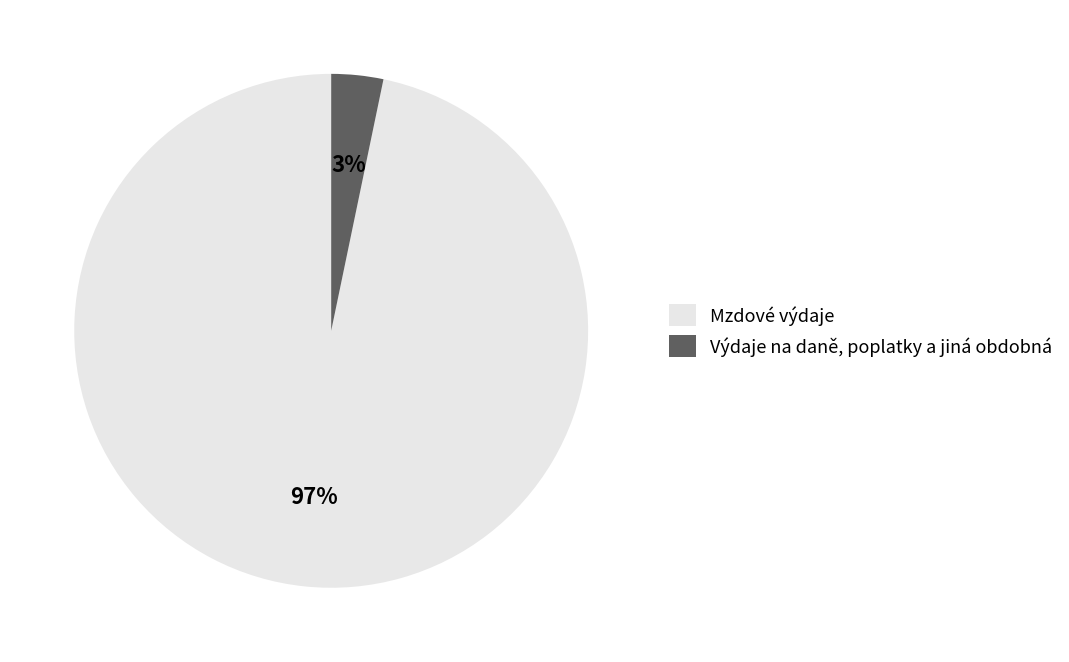

What percentage is the Mzdové výdaje slice, to the nearest percent?

97%